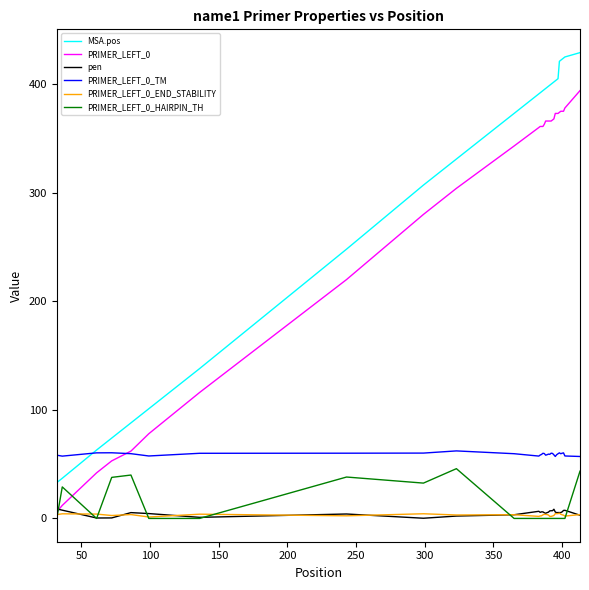

At how many categories does at least one series exceed 312?

23